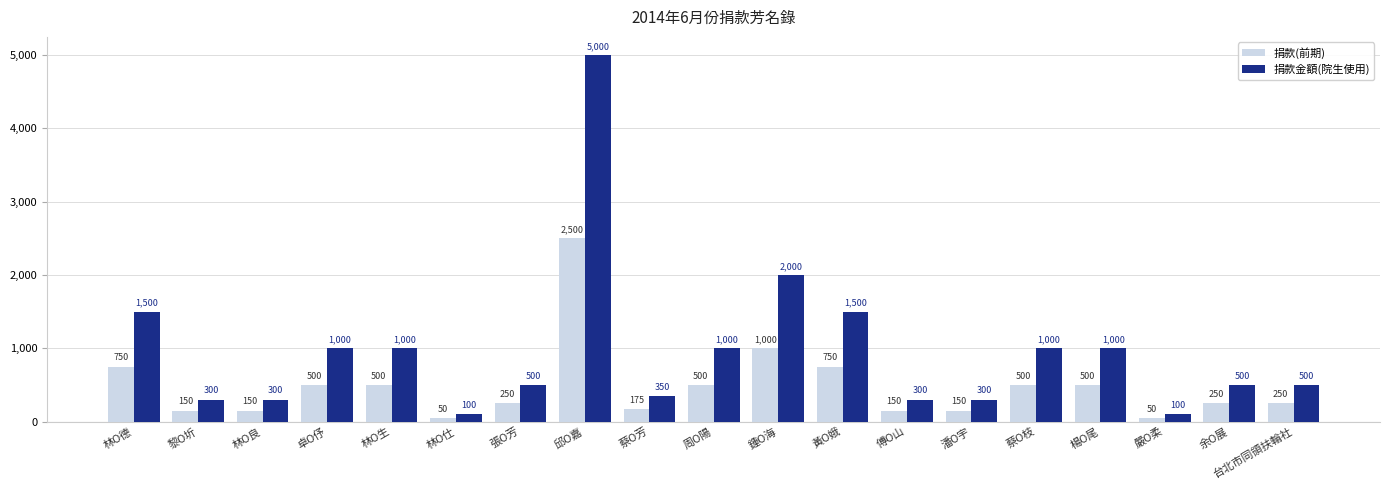

How many bars are there in total?

38